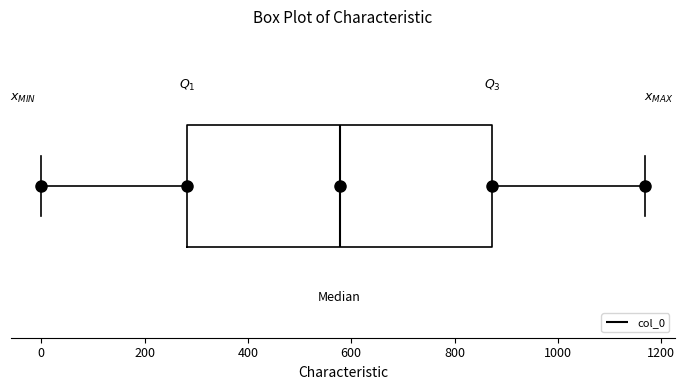

Transcribe this box plot: give where the median line is, the range the box spans, and where the two whiskers end, as read against the x-axis. The values are not printed on the chart, so give them approximately, as read against the axis.

median 580, box 280 to 880, whiskers 0 to 1160